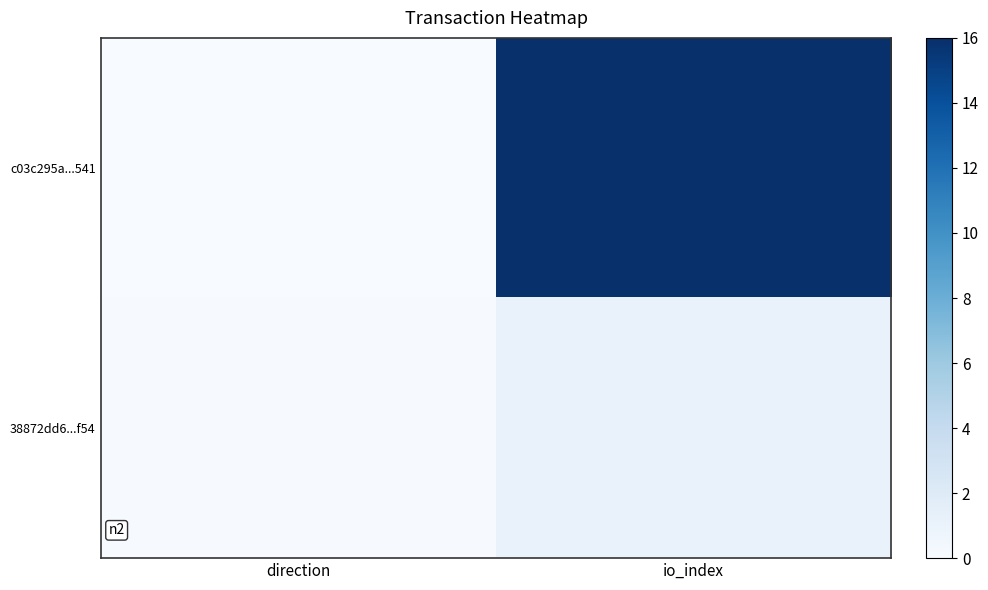

Which series has the largest total across all categories?

c03c295a...541